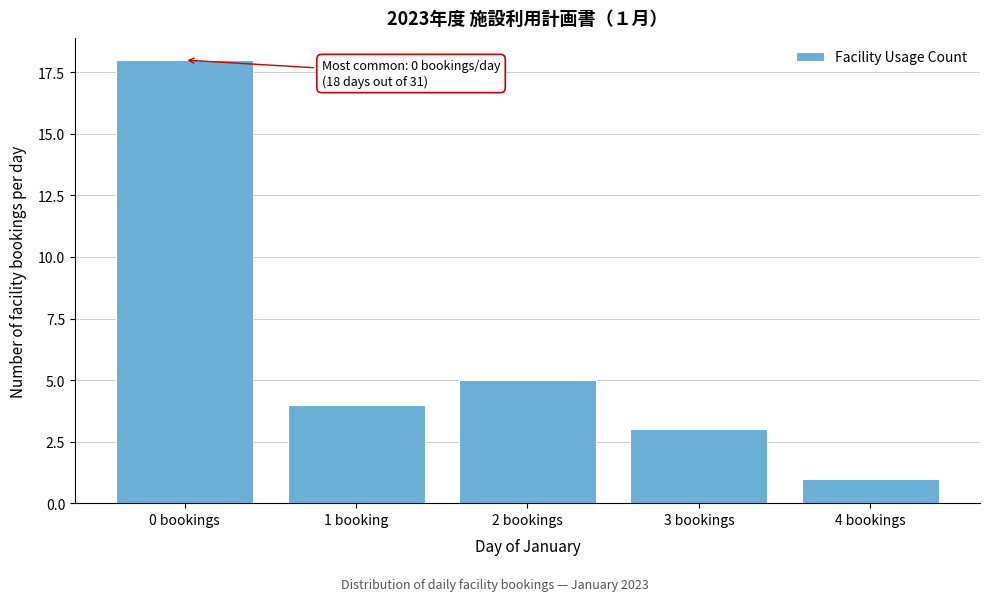

Reading right to left, what are all the values shown in this chart?

1	3	5	4	18